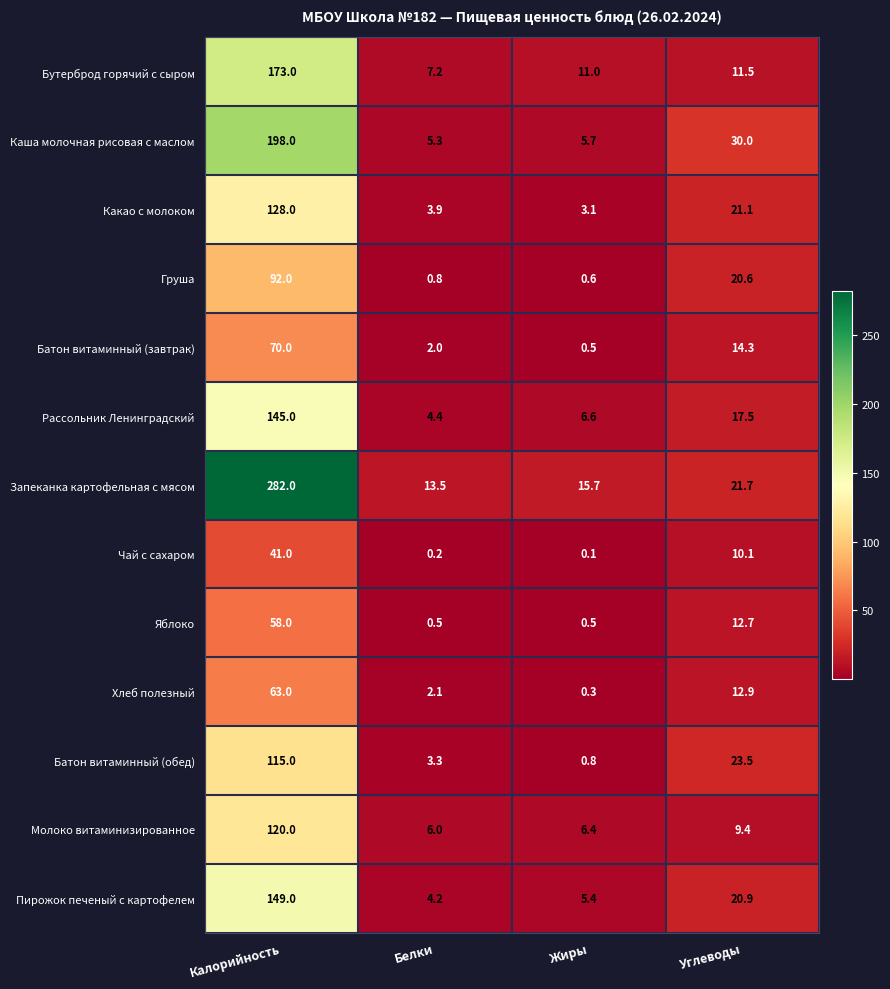

Is the value of Какао с молоком at Углеводы greater than the value of Запеканка картофельная с мясом at Жиры?

Yes